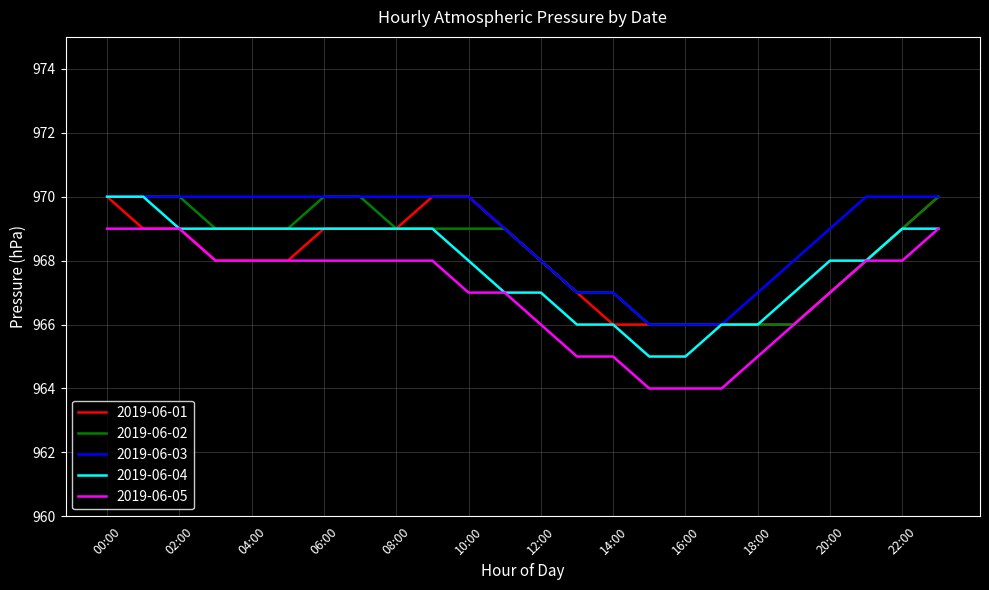

What is the difference between the maximum and minimum values in the 2019-06-04 series?

5